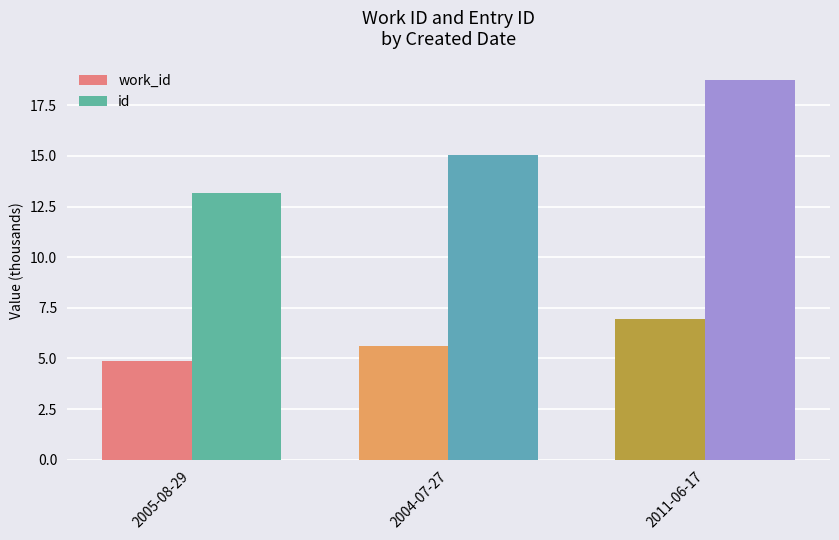

What are all the series names shown in the legend?

work_id, id